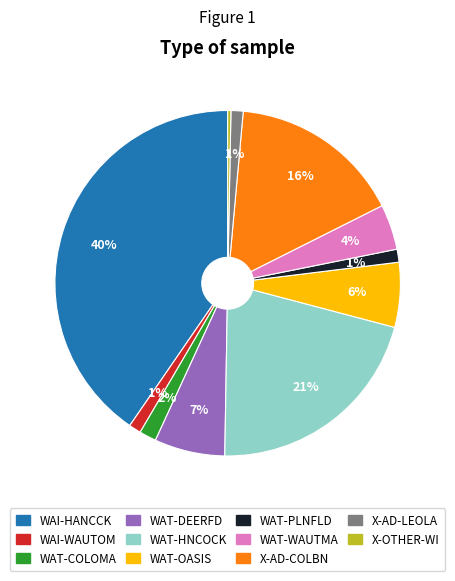

How many segments does this pie chart have?

11